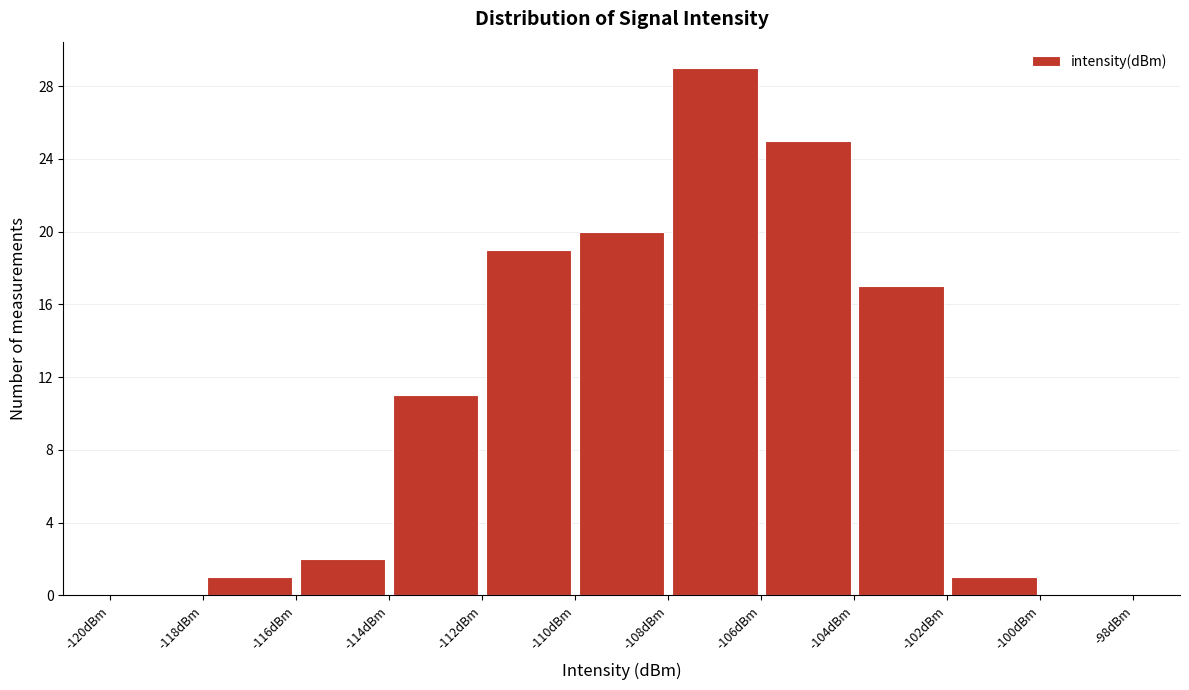

Reading left to right, transcribe this chart: for each bar, give the range it covers on the x-axis and its height. The values are not printed on the chart, so give them approximately, as read against the axis.

-120 to -118: 0
-118 to -116: 1
-116 to -114: 2
-114 to -112: 11
-112 to -110: 19
-110 to -108: 20
-108 to -106: 29
-106 to -104: 25
-104 to -102: 17
-102 to -100: 1
-100 to -98: 0